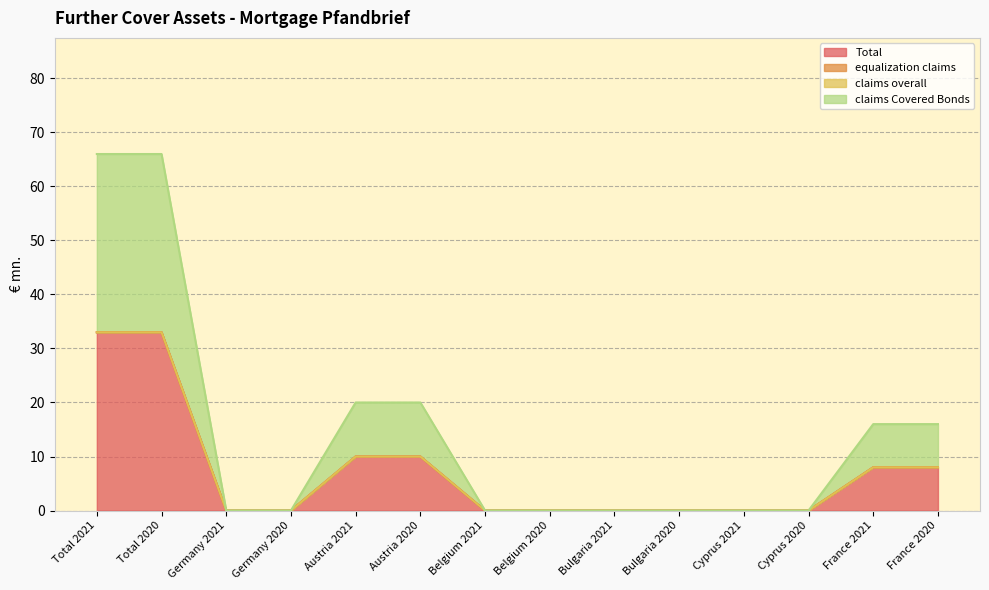

True or false: Total and claims Covered Bonds cross at least once.

False